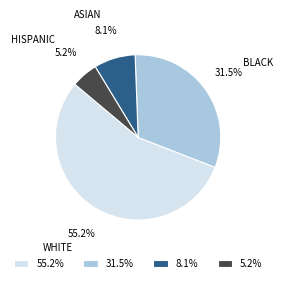

Combined, do BLACK and HISPANIC account for over 50%?

No